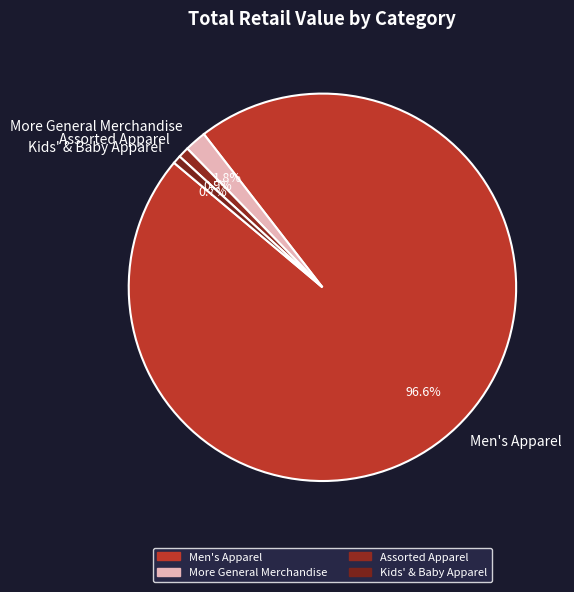

The Assorted Apparel slice represents 11% of the pie. True or false?

False